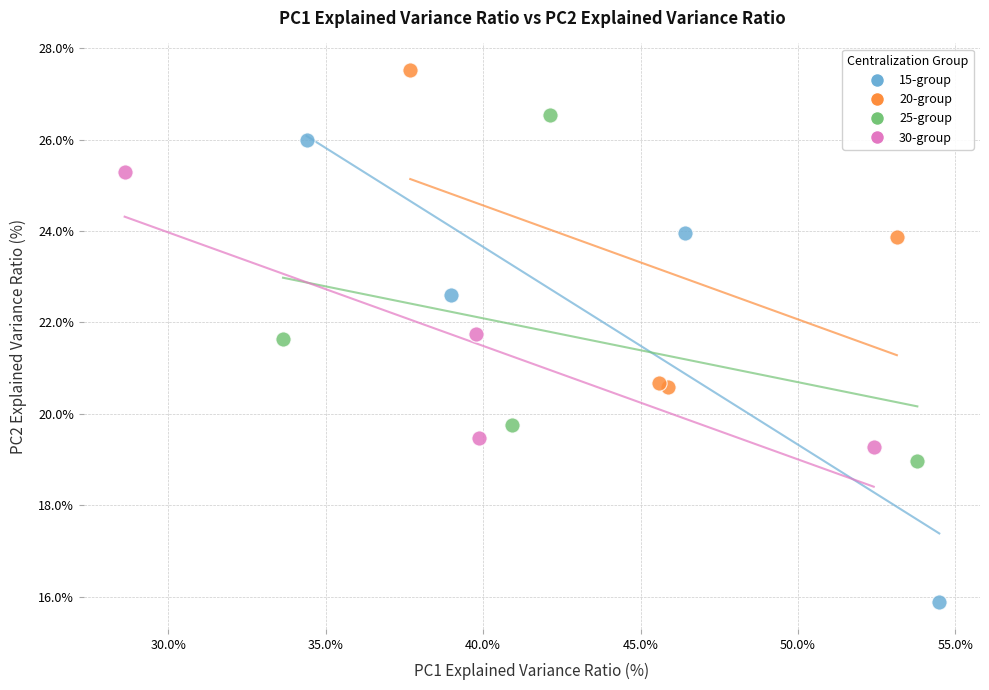

What are all the series names shown in the legend?

15-group, 20-group, 25-group, 30-group